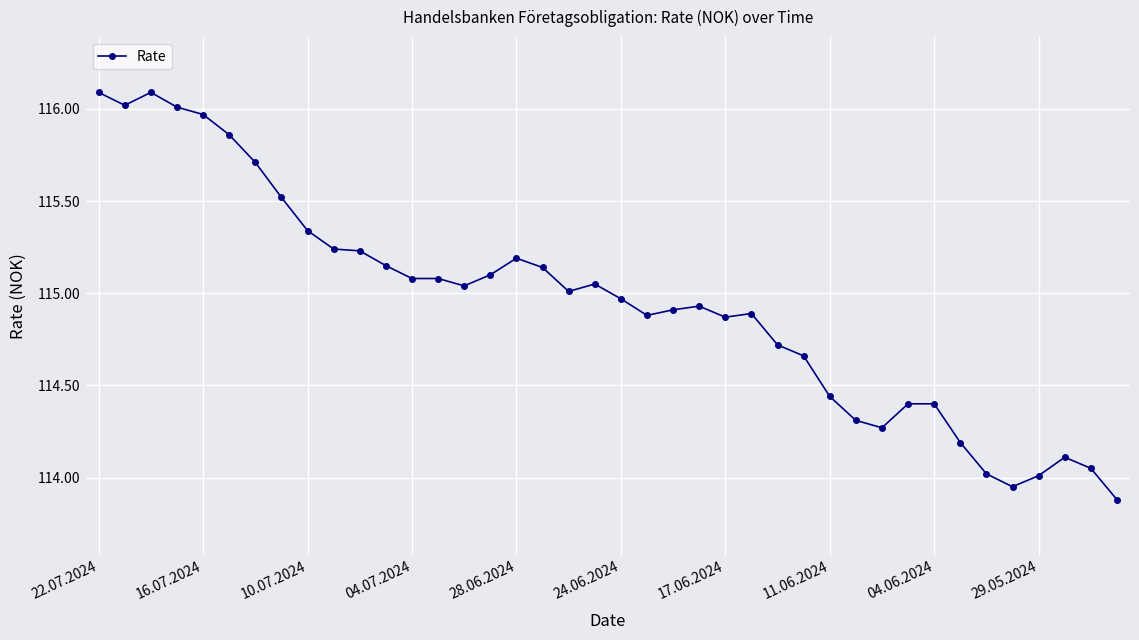

What is the sum of all values?

4597.8